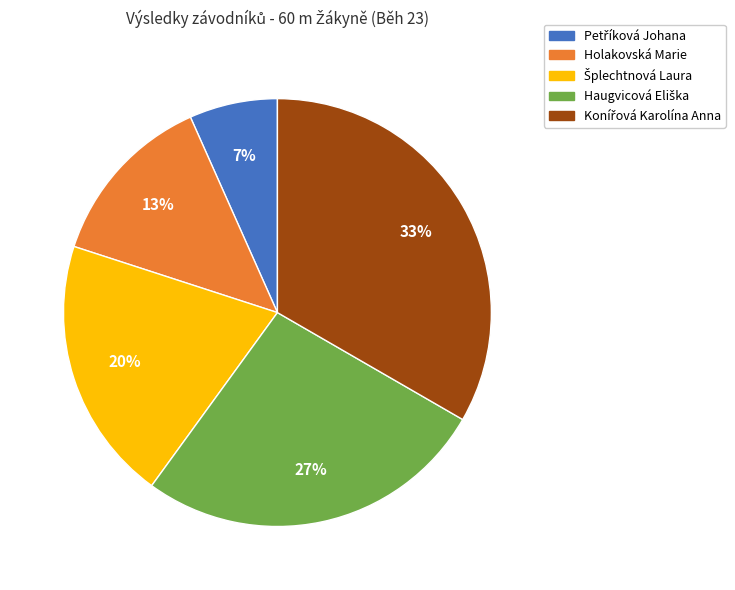

Does any single category account for the majority?

No